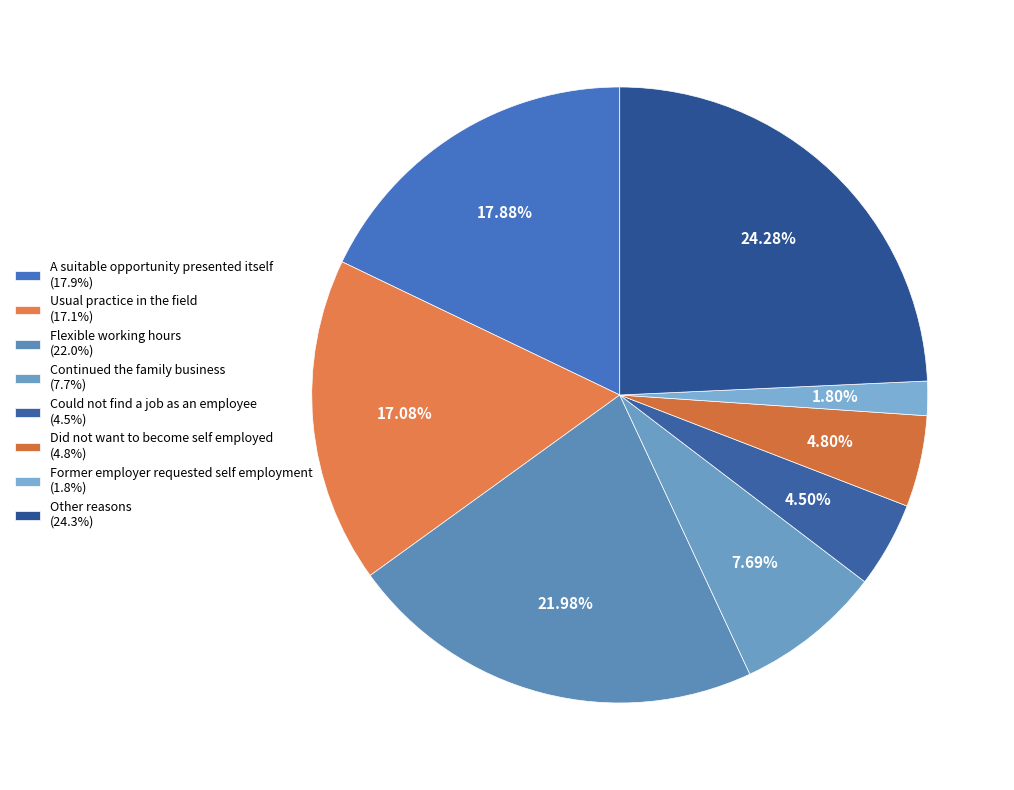

What percentage is the Could not find a job as an employee slice, to the nearest percent?

4%